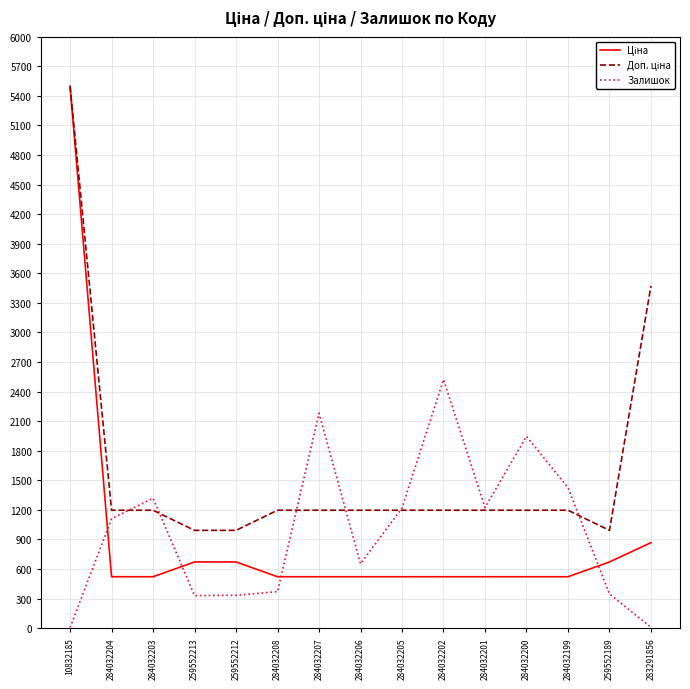

What is the maximum value shown in the chart?

5497.3